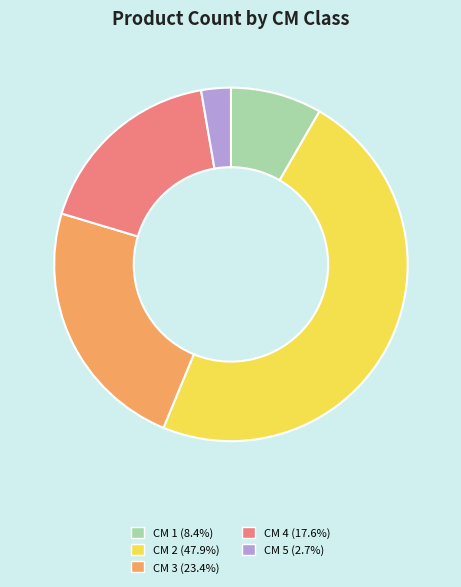

Does any single category account for the majority?

No